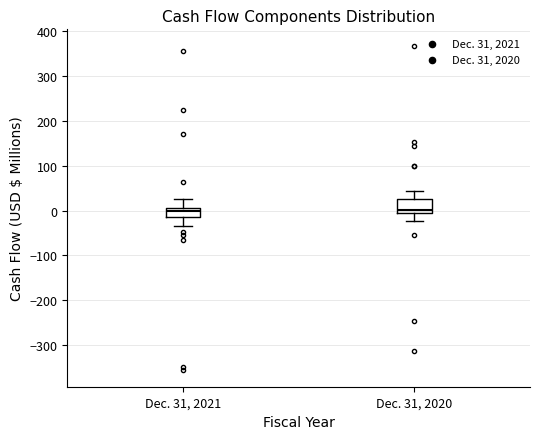

Reading left to right, read every box against the y-axis: the position of its median line, the range the box covers, and the ends of its whiskers. The values are not printed on the chart, so give them approximately, as read against the axis.

Dec. 31, 2021: median 0 (just below the box's upper edge), box -10 to 0, whiskers -30 to 30
Dec. 31, 2020: median 0, box -10 to 20, whiskers -20 to 40